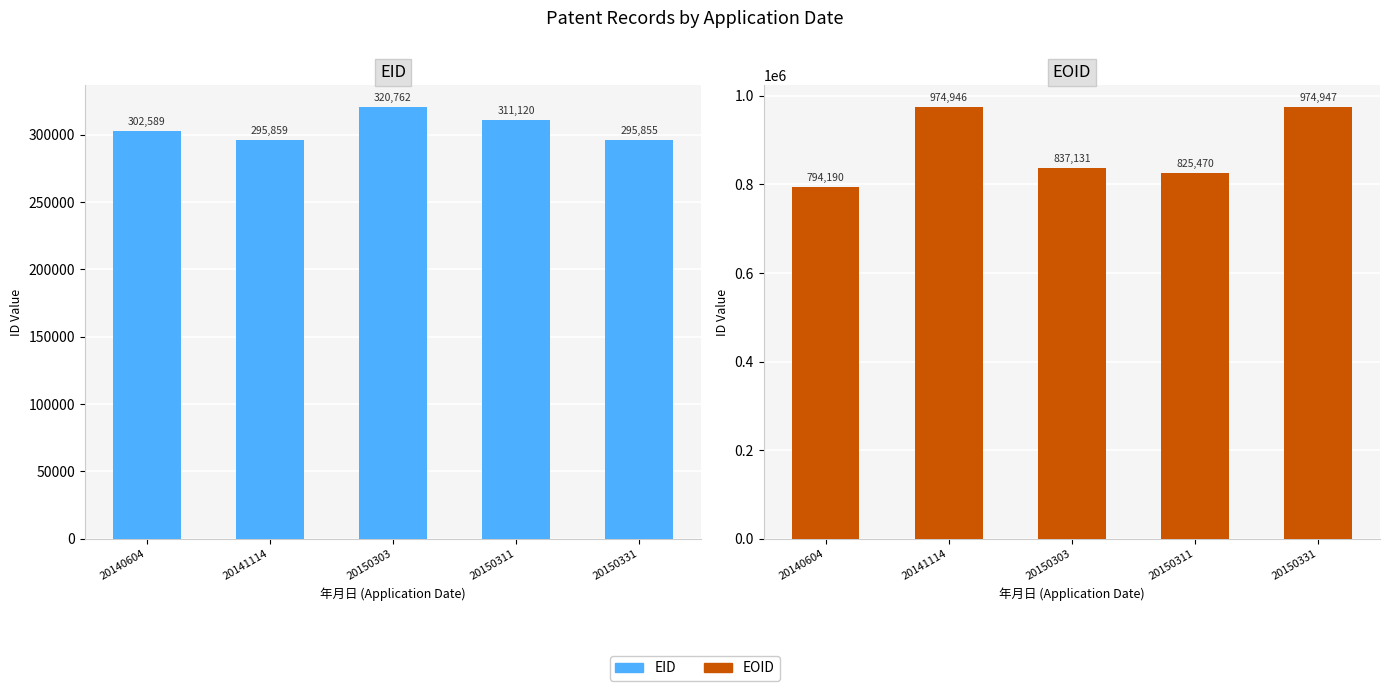

What is the difference between the EOID values at 20141114 and 20150331?

1